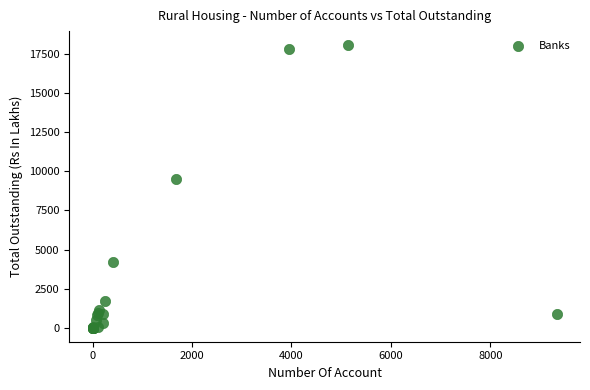

What Y value in the scatter plot is closest to 9038?

9485.0